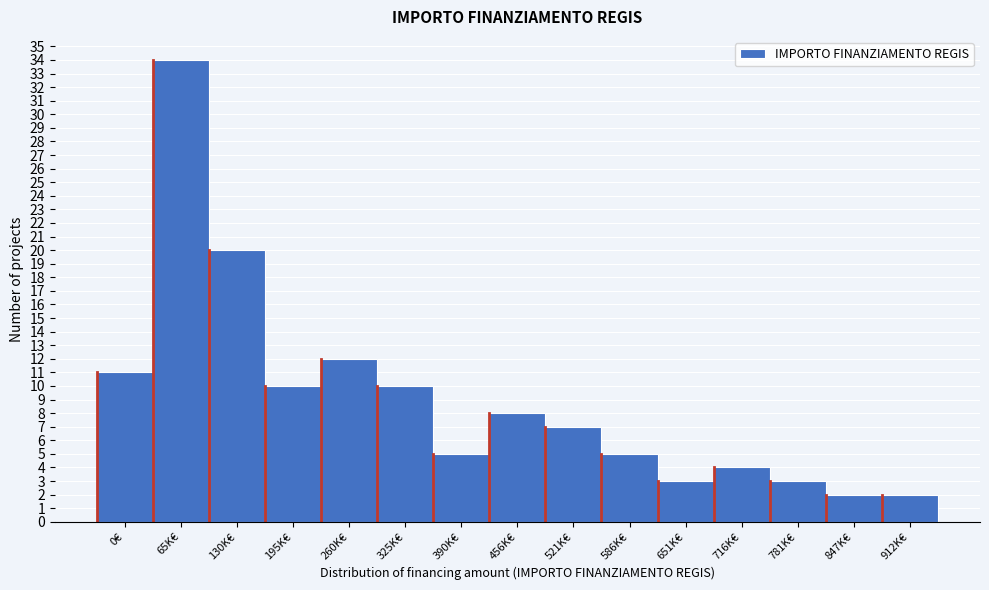

Reading left to right, list all the values displayed in this chart.

0€=11	65K€=34	130K€=20	195K€=10	260K€=12	325K€=10	390K€=5	456K€=8	521K€=7	586K€=5	651K€=3	716K€=4	781K€=3	847K€=2	912K€=2